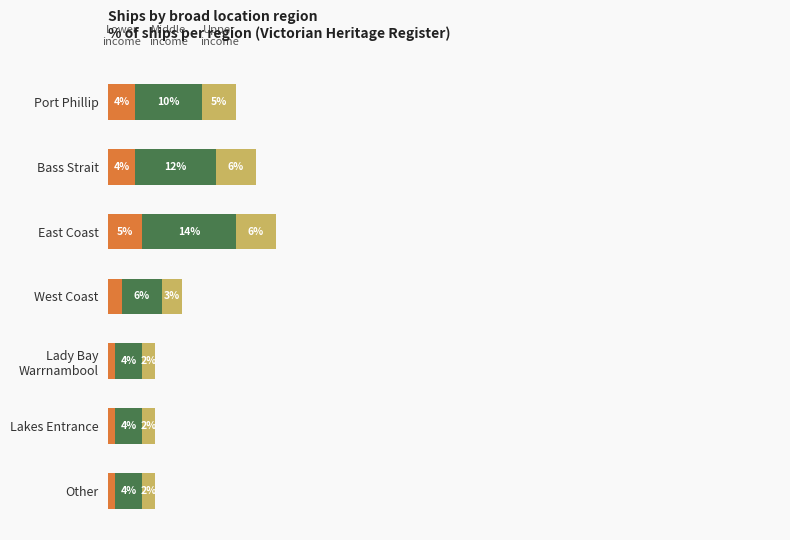

At which category is the sum across all series the highest?

East Coast